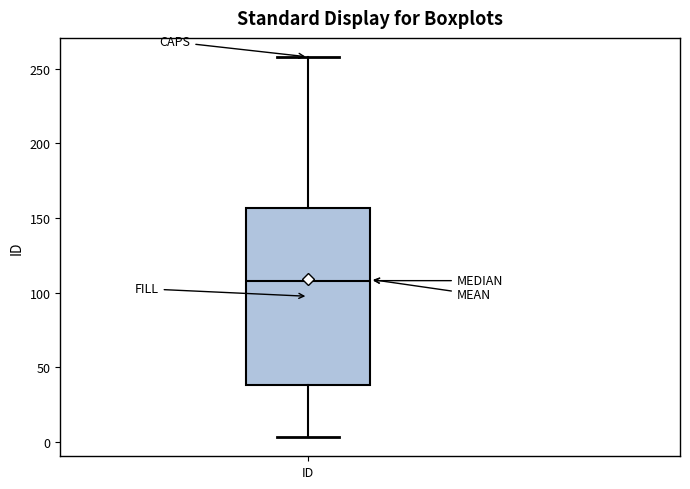

Read this box plot against the y-axis: the position of the median line, the range covered by the box, and the ends of both whiskers. The values are not printed on the chart, so give them approximately, as read against the axis.

median 110, box 40 to 155, whiskers 5 to 260